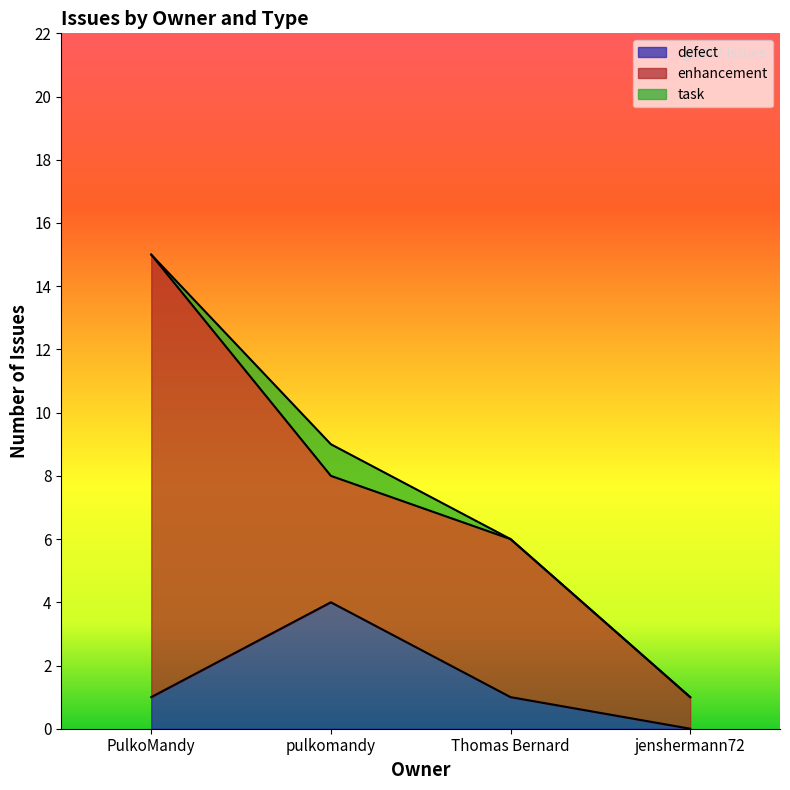

The value of task at 3 is 0. True or false?

False